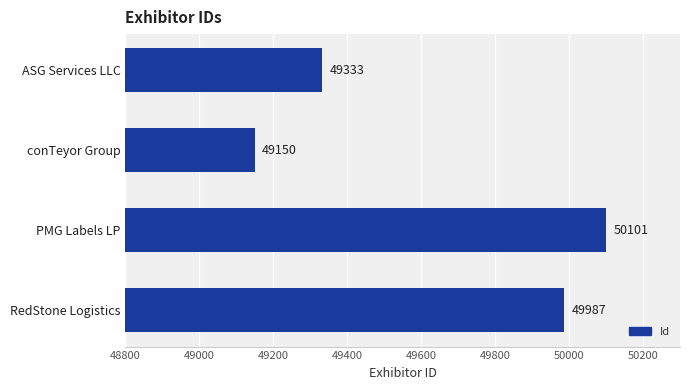

What is the change in value from conTeyor Group to RedStone Logistics?

+837